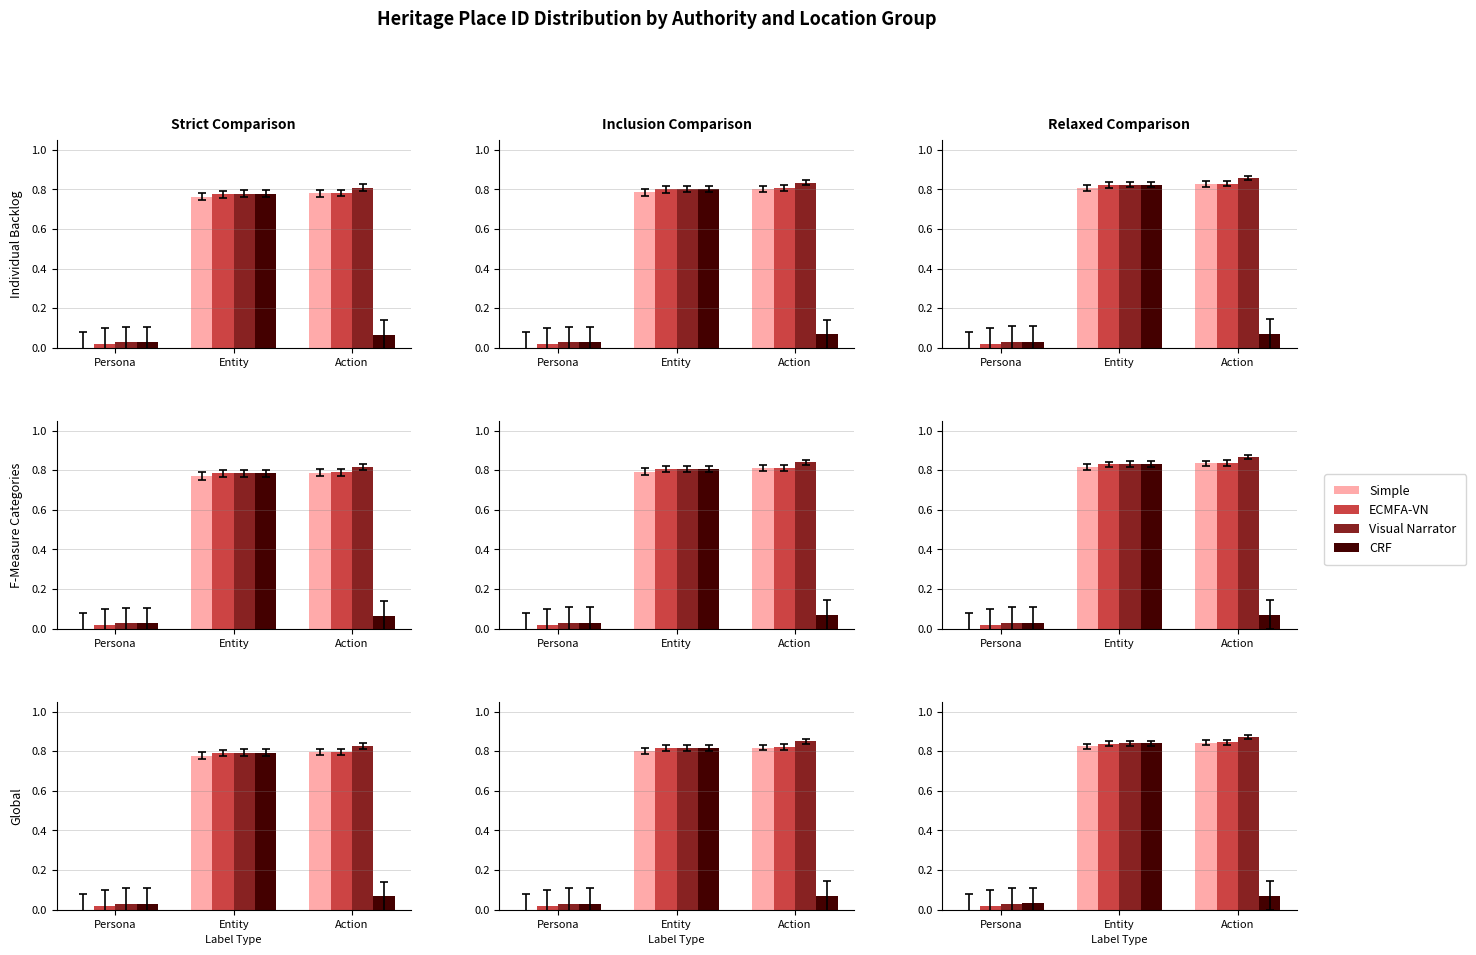

Does the chart contain any negative values?

No